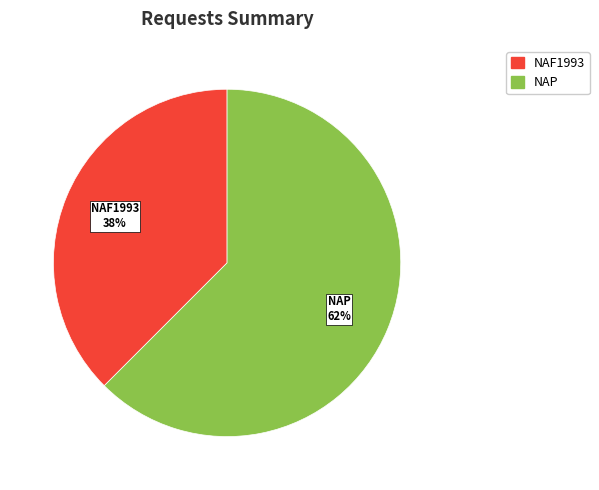

To the nearest percent, what is the average slice percentage?

50%